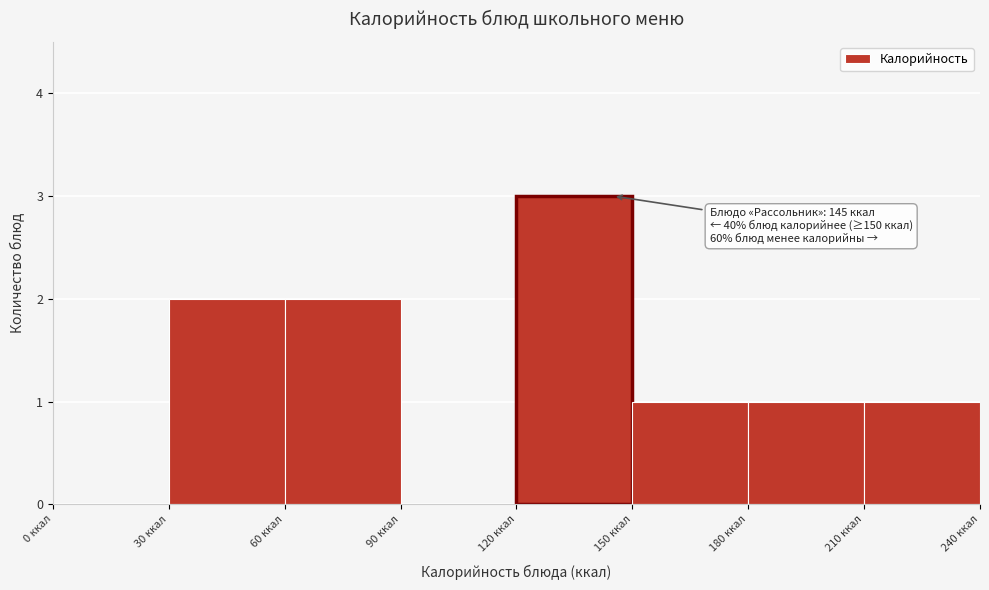

Which range on the x-axis has the tallest bar?

120 to 150